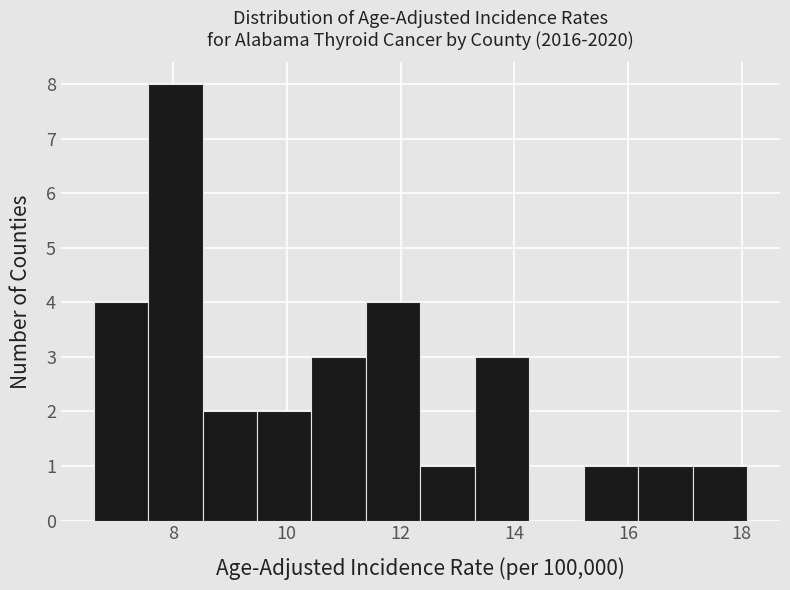

Which range on the x-axis has the tallest bar?

7.6 to 8.6